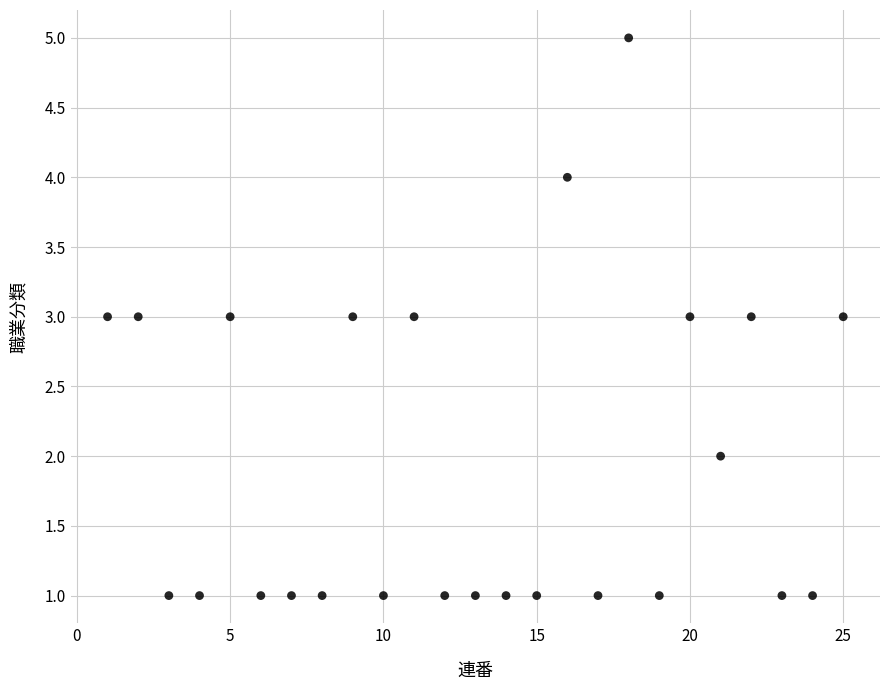

What is the range of Y values (max minus min)?

4